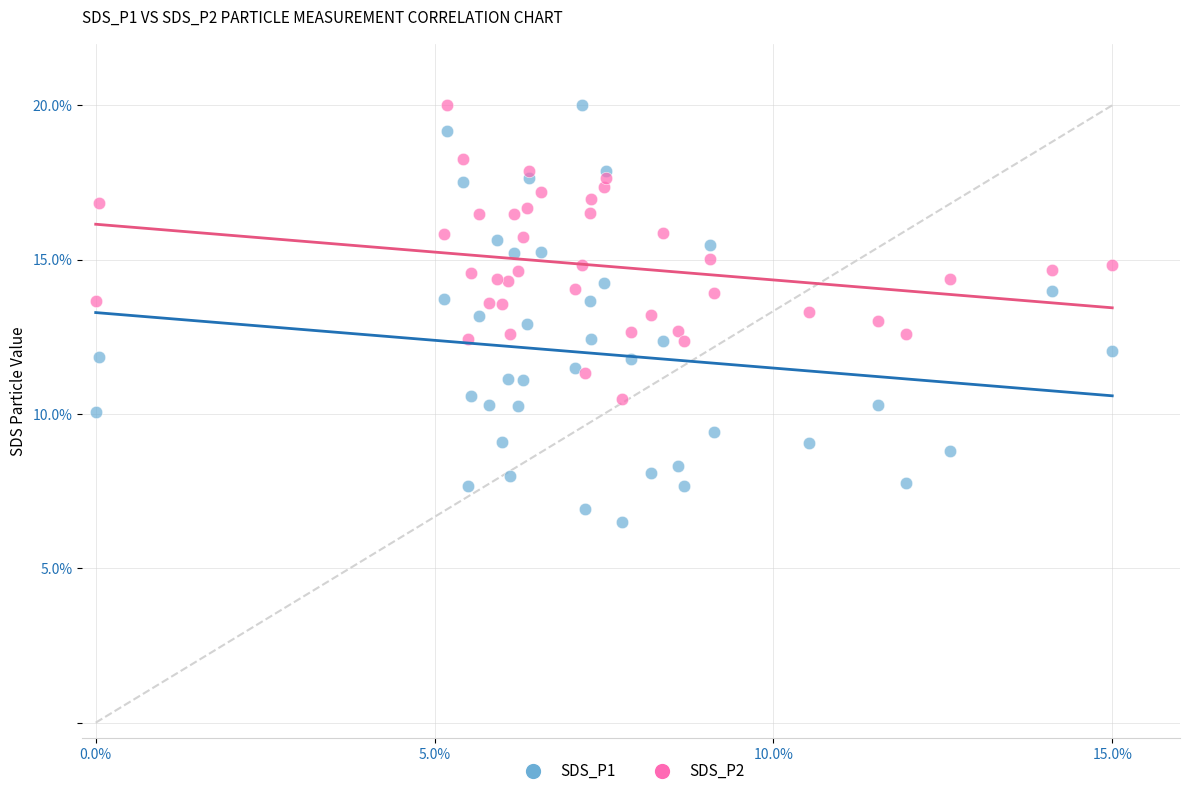

Which series has the widest spread of Y values?

SDS_P1